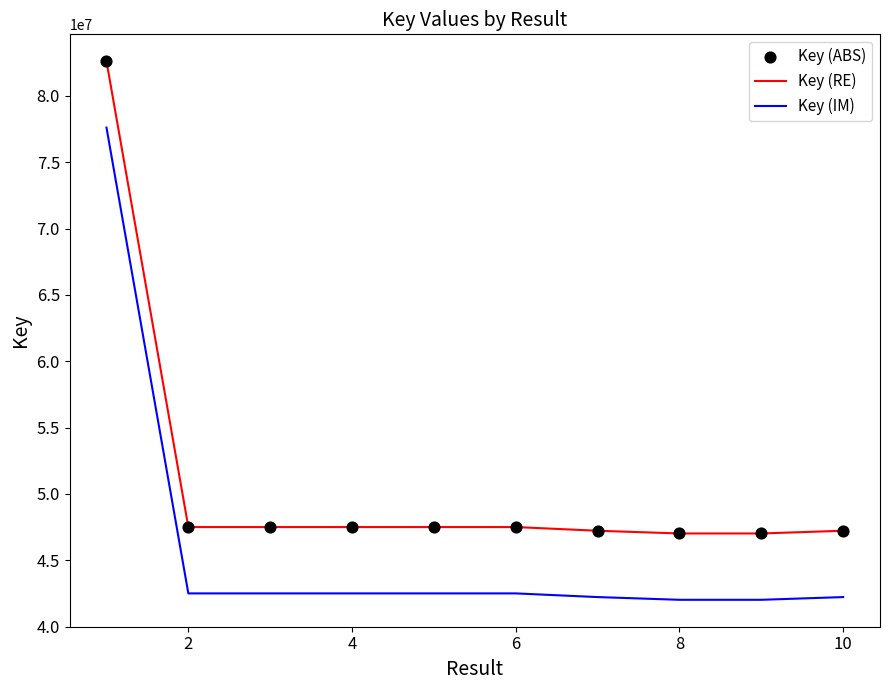

What is the difference between the maximum and minimum values in the Key (IM) series?

35594639